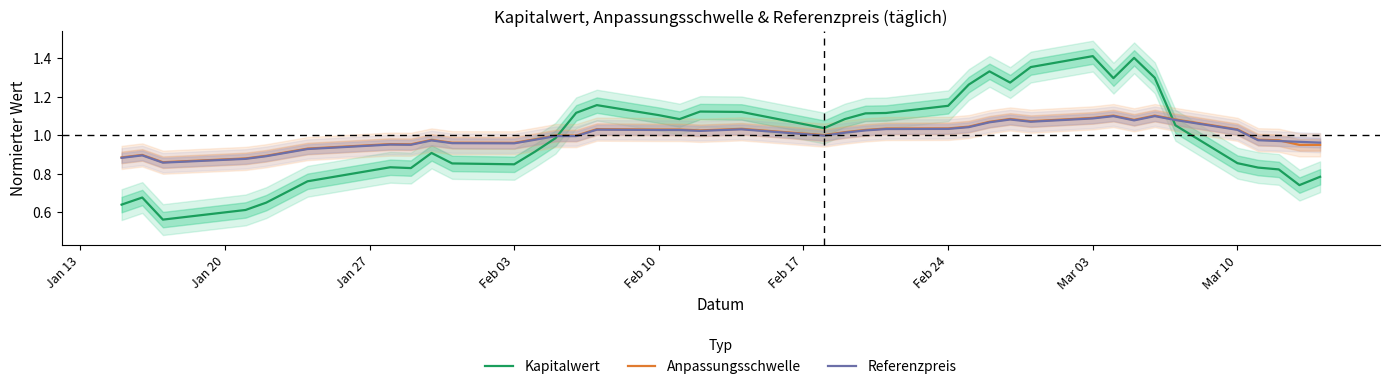

True or false: Anpassungsschwelle and Kapitalwert cross at least once.

True